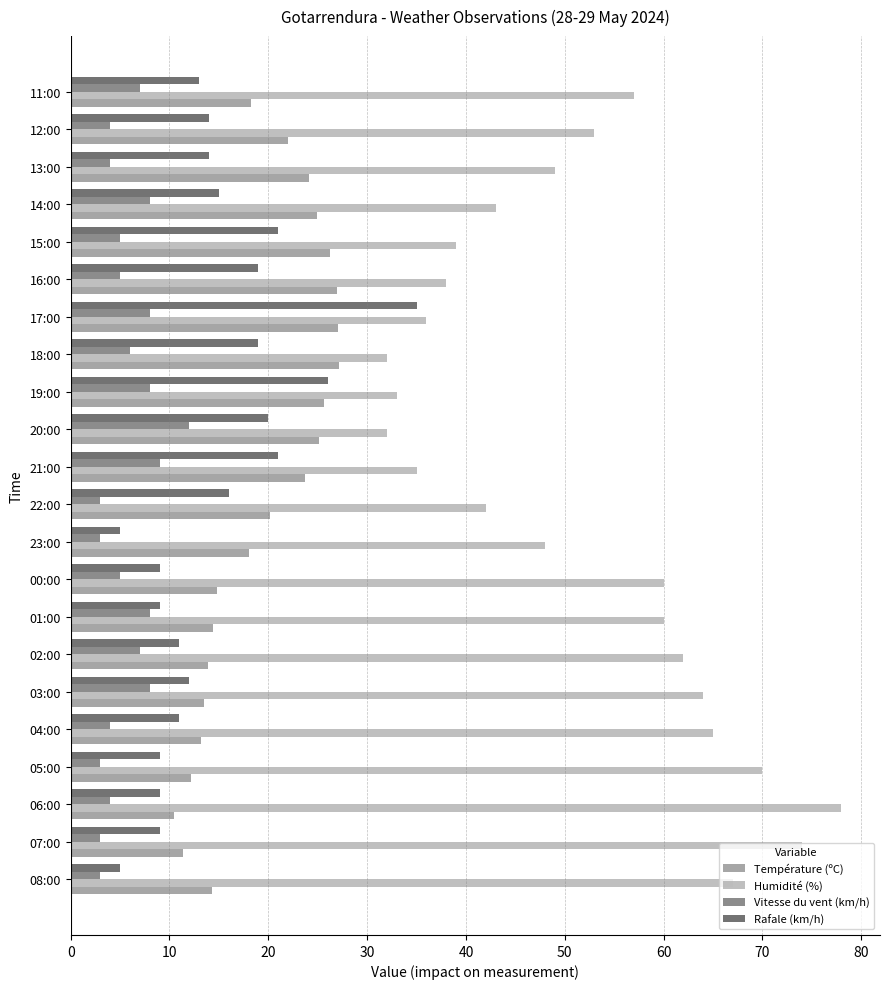

Which series has the widest spread of values?

Humidité (%)